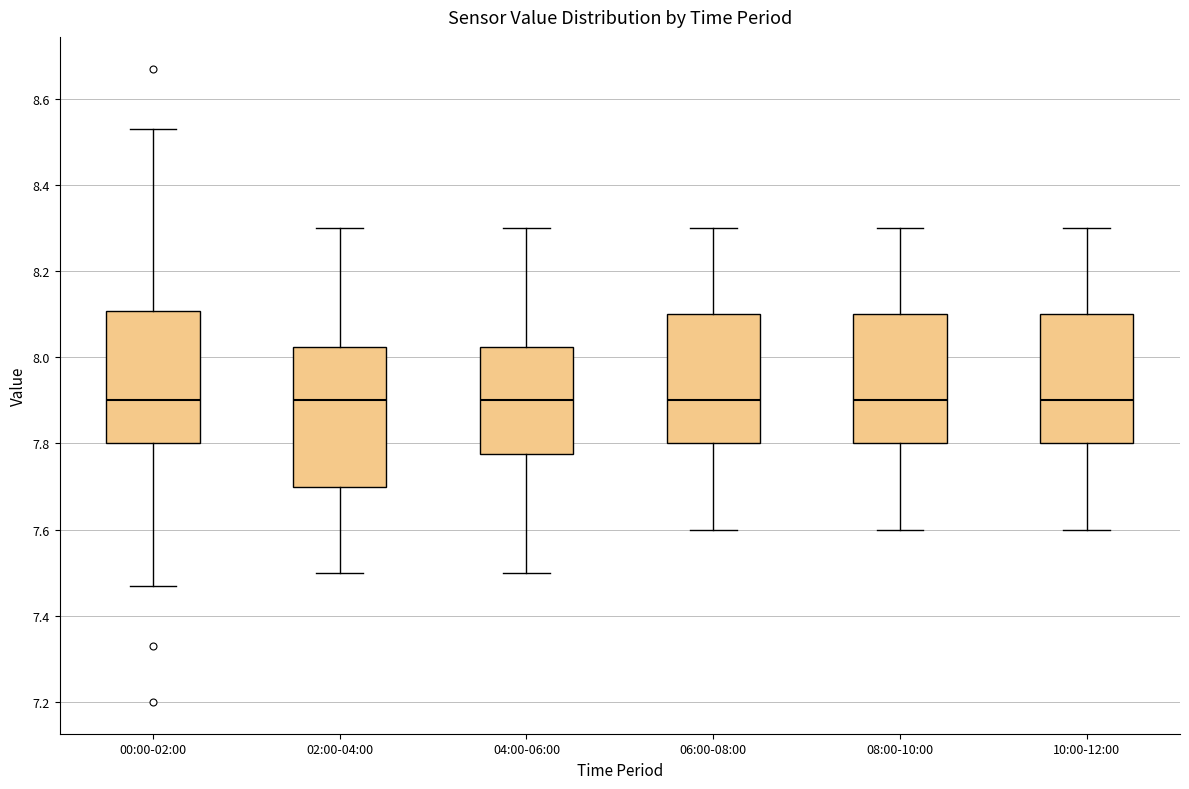

Where is the upper edge of the box for 10:00-12:00 on the y-axis? The values are not printed on the chart, so give them approximately, as read against the axis.

8.10